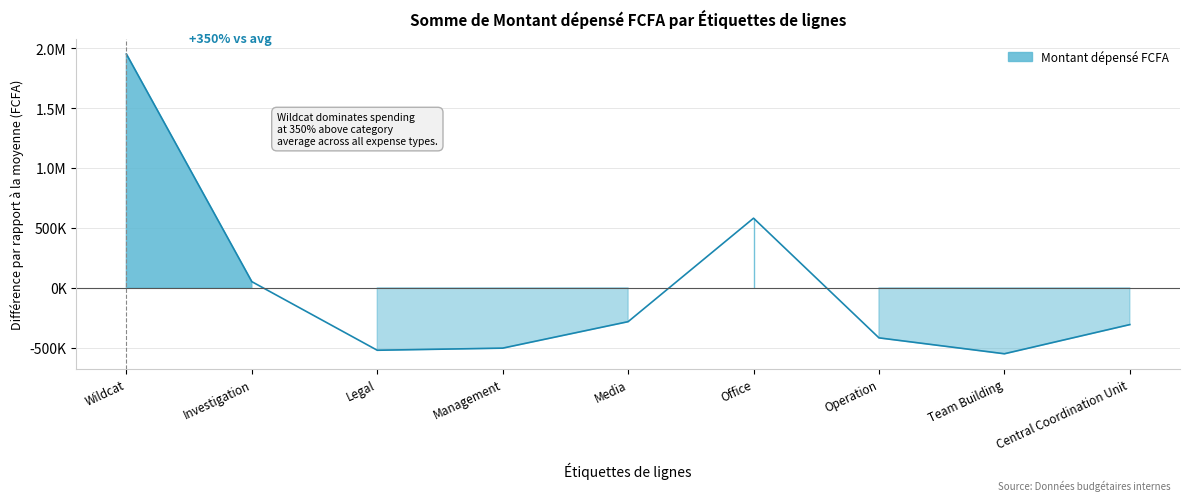

What is the greatest value displayed?

1950367.2